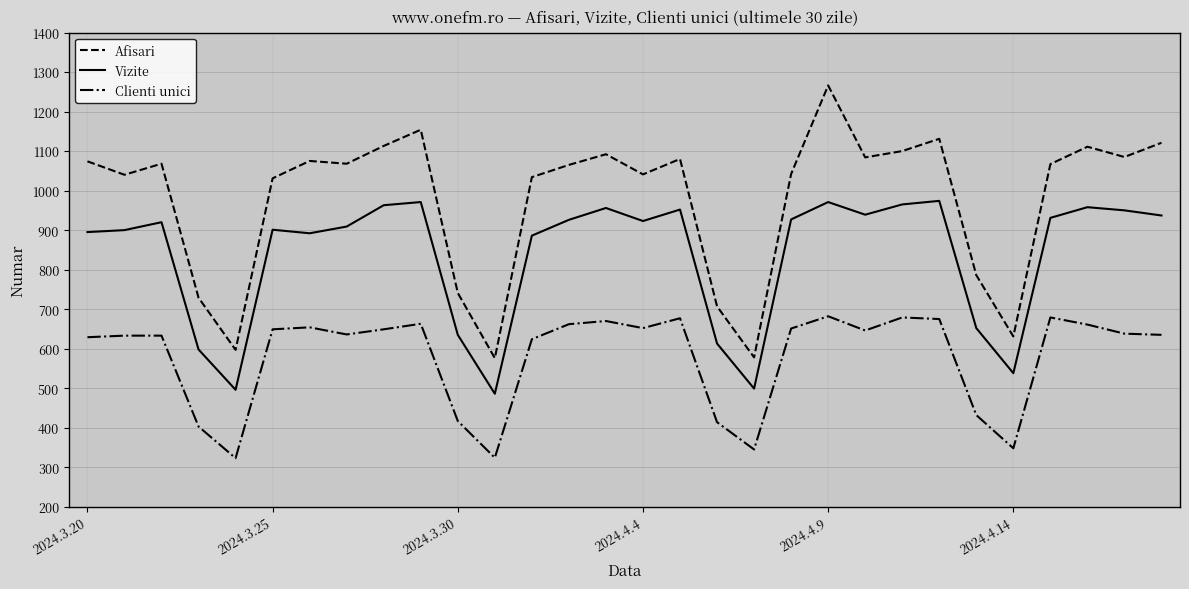

Rank the series by their average value, from highest to lowest.

Afisari, Vizite, Clienti unici